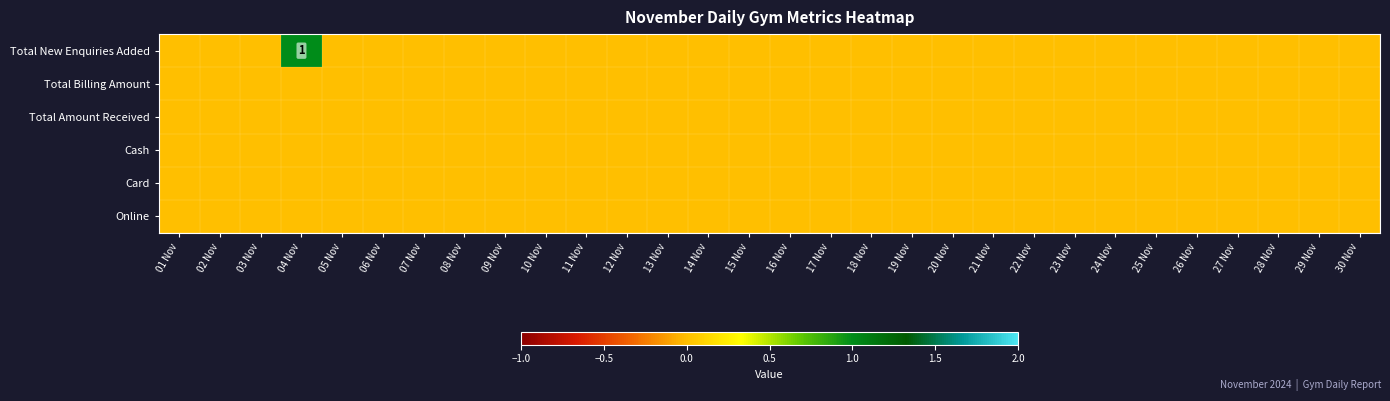

How many positive values does the Total New Enquiries Added series have?

1